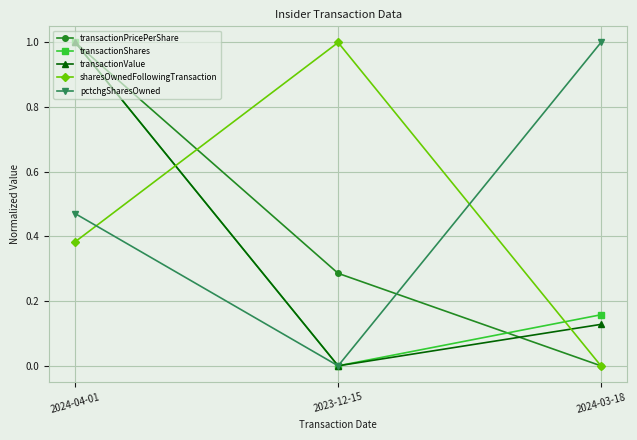

The pctchgSharesOwned series shows -0.4 at 2023-12-15. True or false?

False